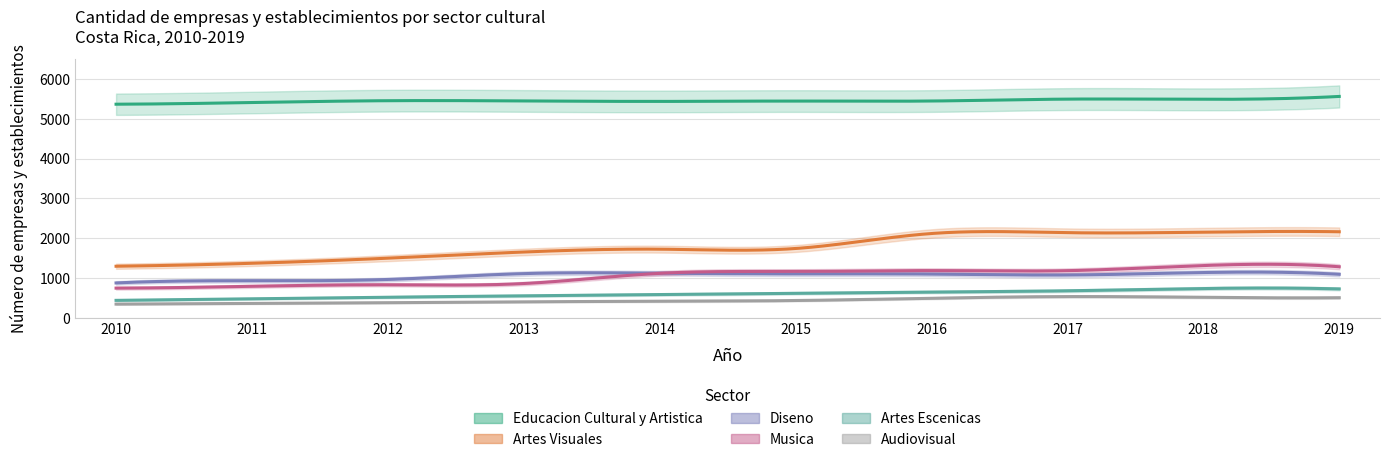

How many categories are shown in the chart?

10